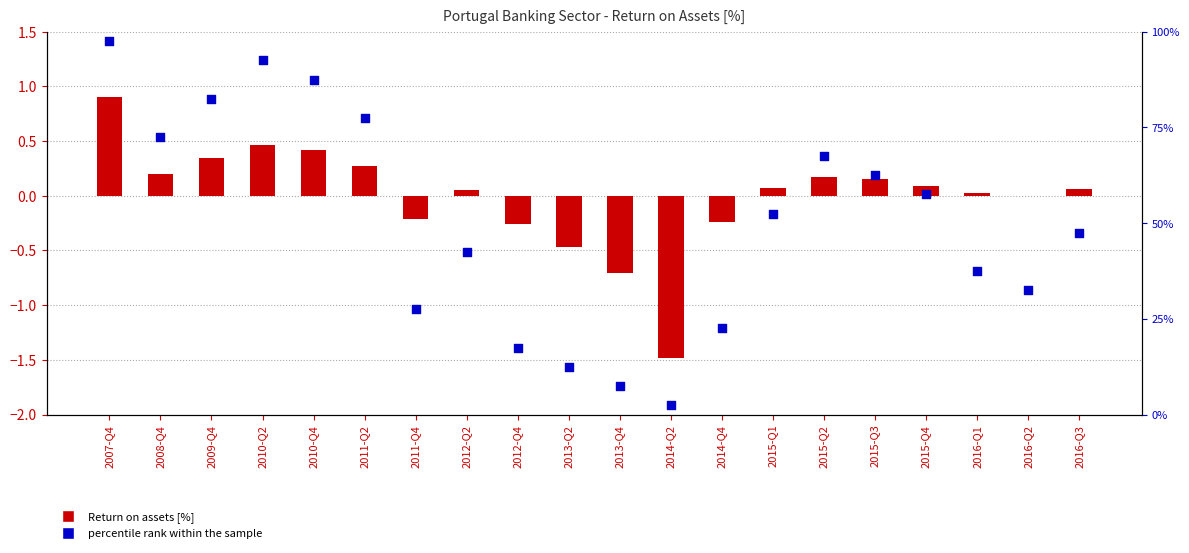

Which series has the largest total across all categories?

percentile rank within the sample